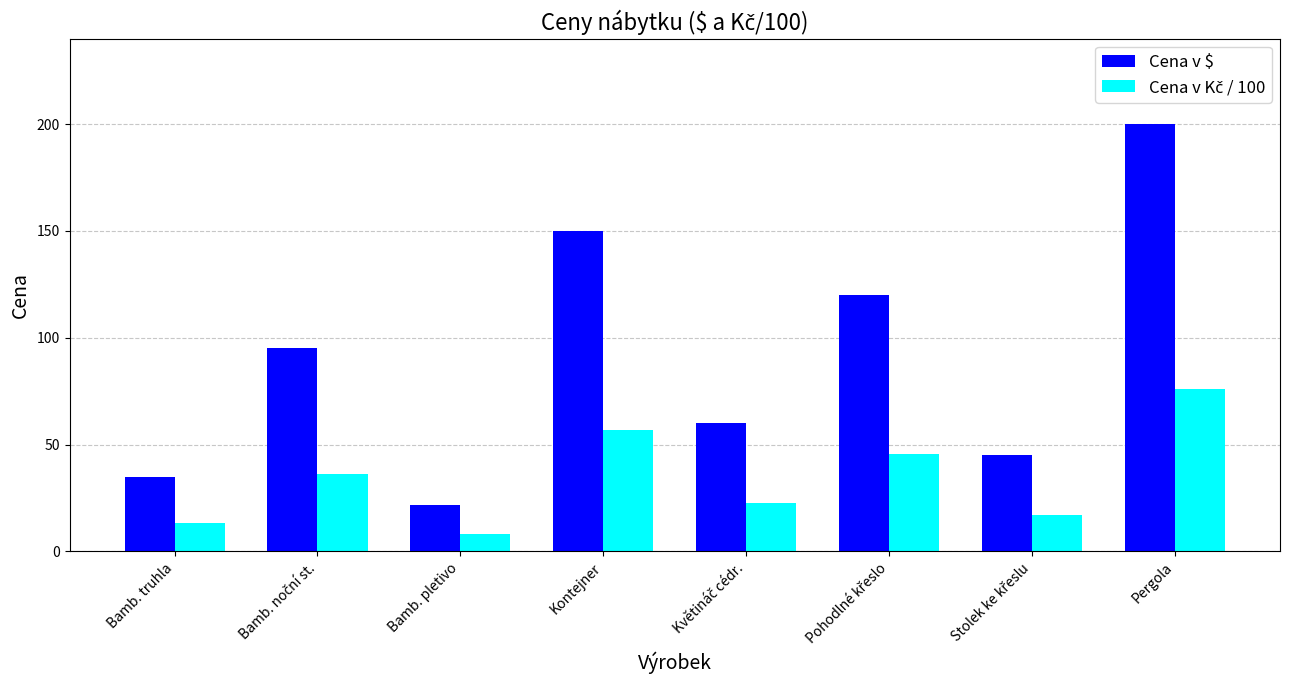

What position from the left is Pergola?

8